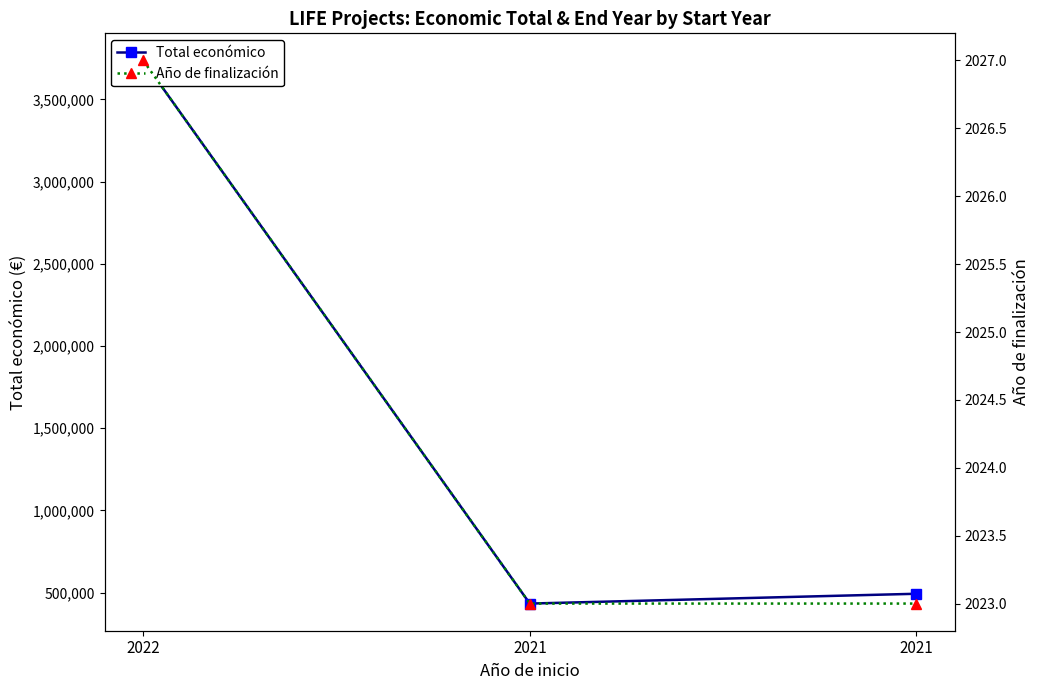

At how many categories does at least one series exceed 1051713?

1